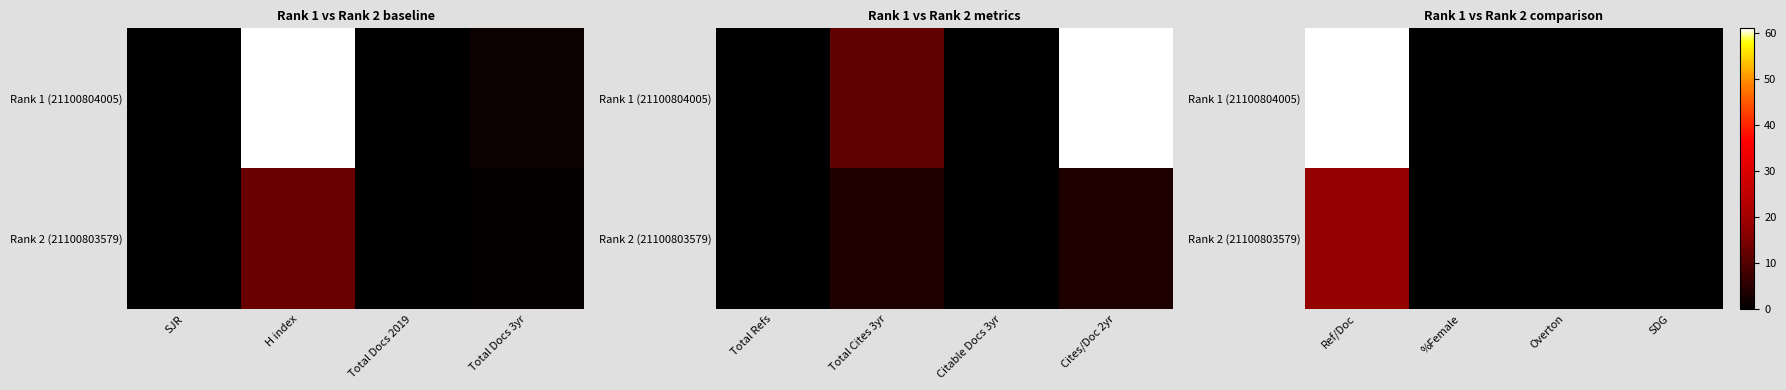

Count the number of categories in the chart.

4